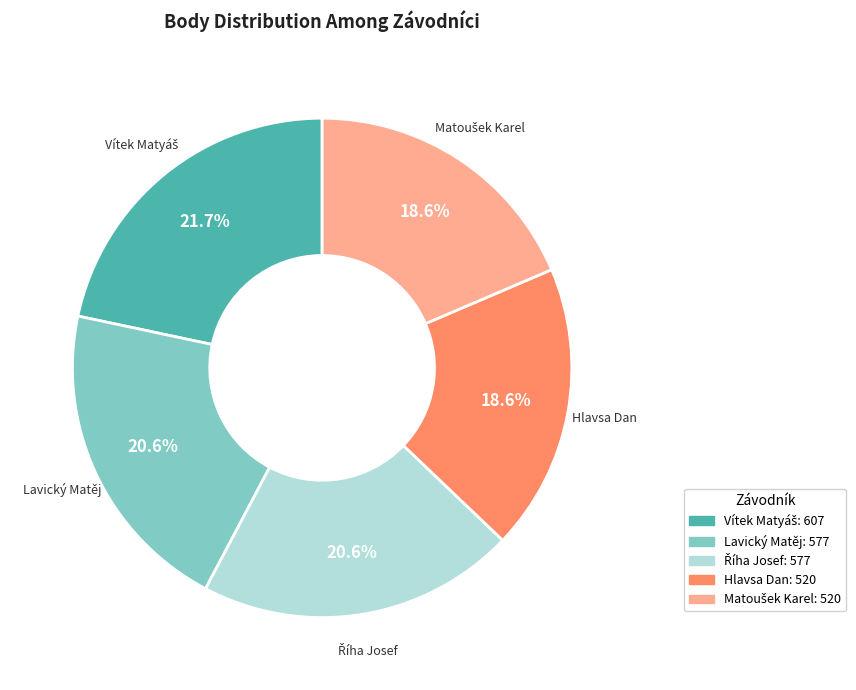

Is there a majority slice in this chart?

No